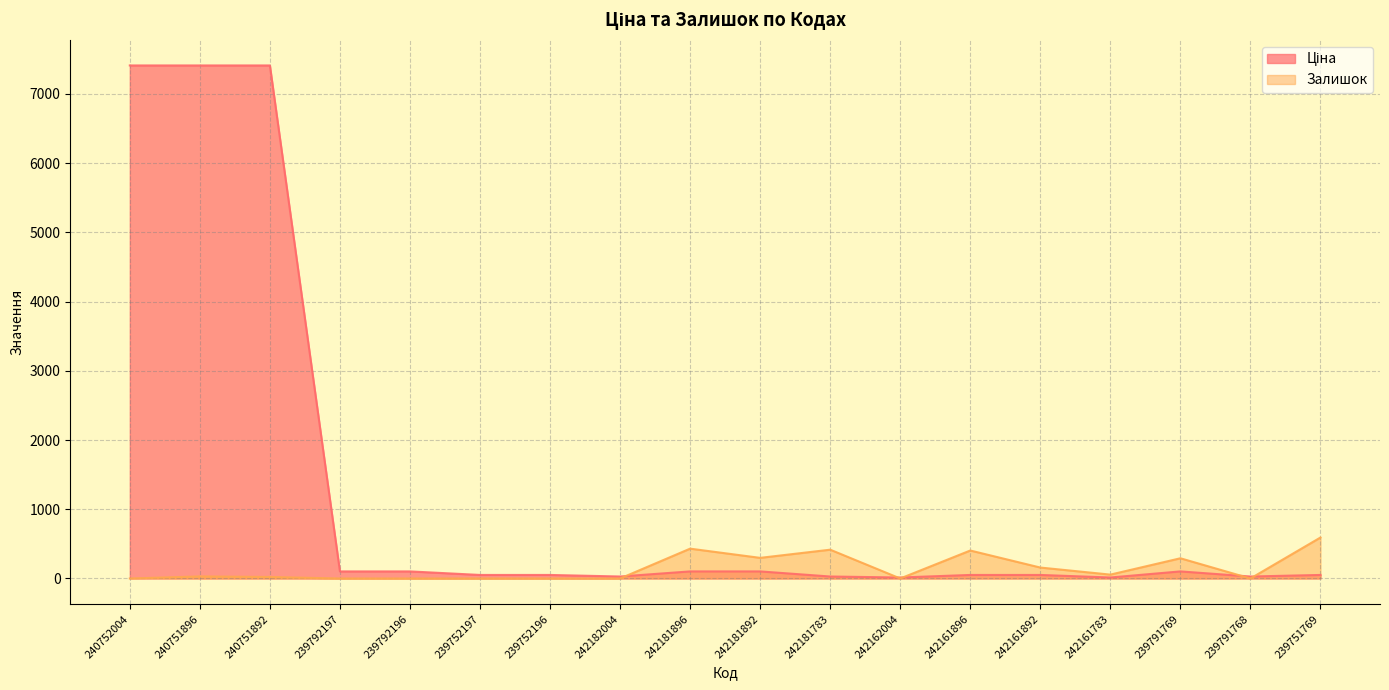

At which category does Залишок reach its first local peak?

240751896